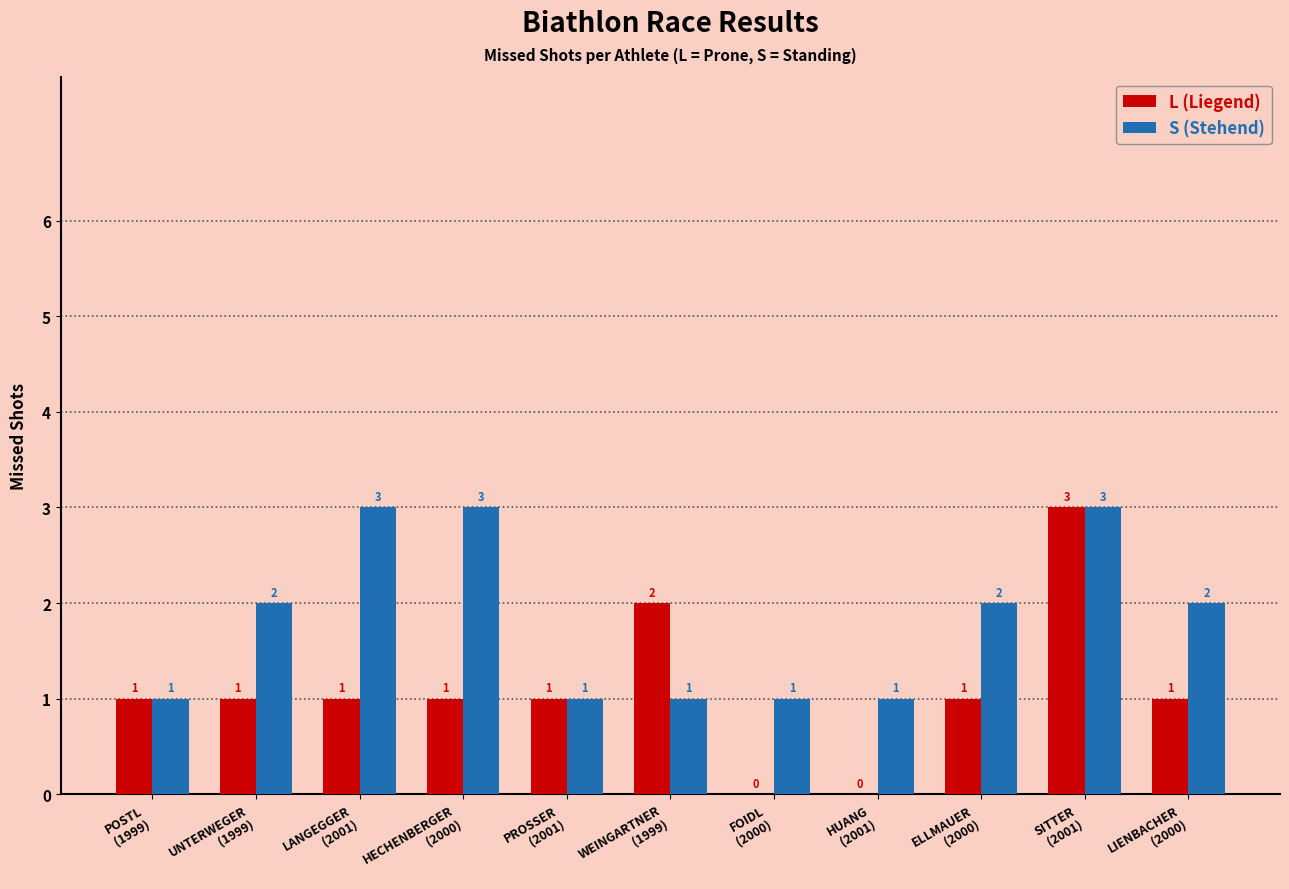

Reading left to right, extract all data points from this chart.

L (Liegend): 1	1	1	1	1	2	0	0	1	3	1
S (Stehend): 1	2	3	3	1	1	1	1	2	3	2